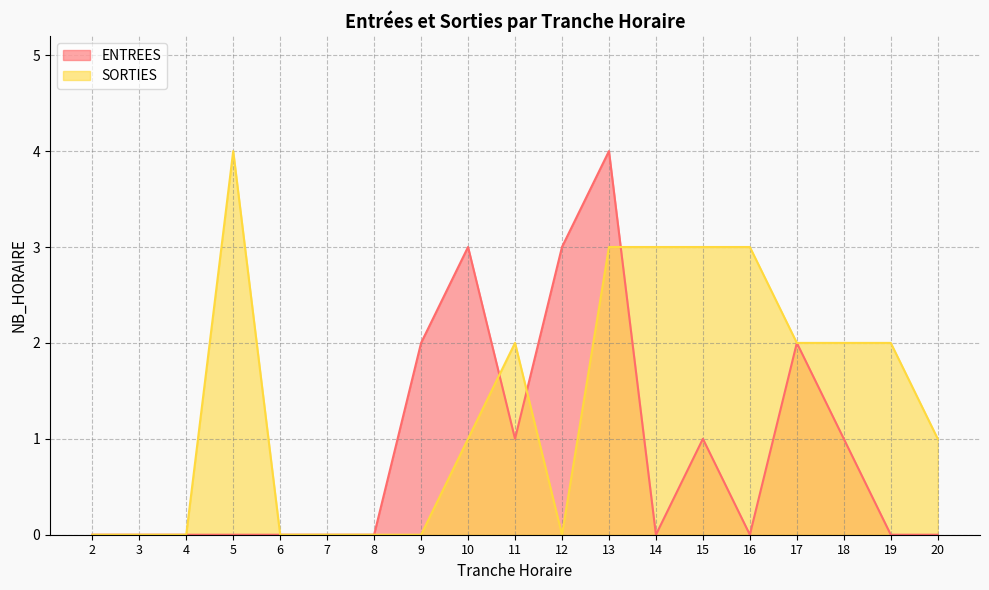

Is the value of SORTIES at 5 greater than the value of ENTREES at 9?

Yes